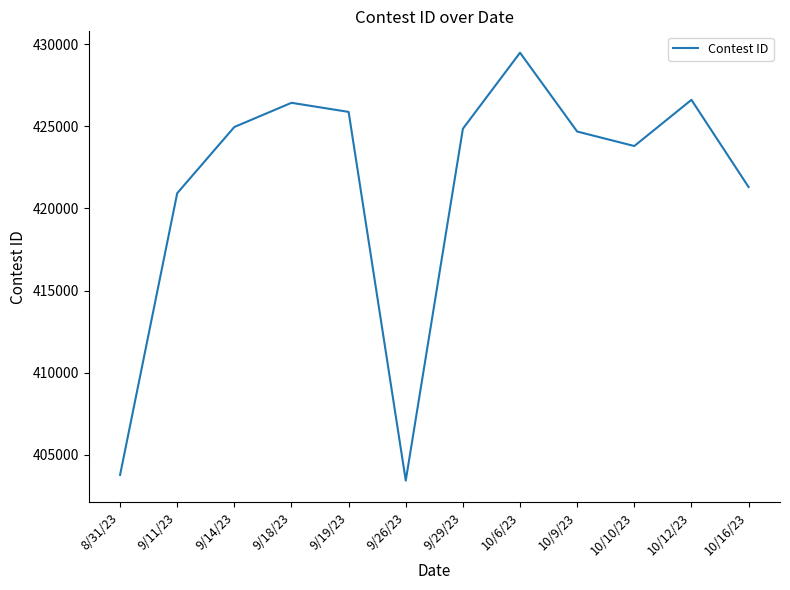

Is it true that the value at 10/12/23 is 688361?

False